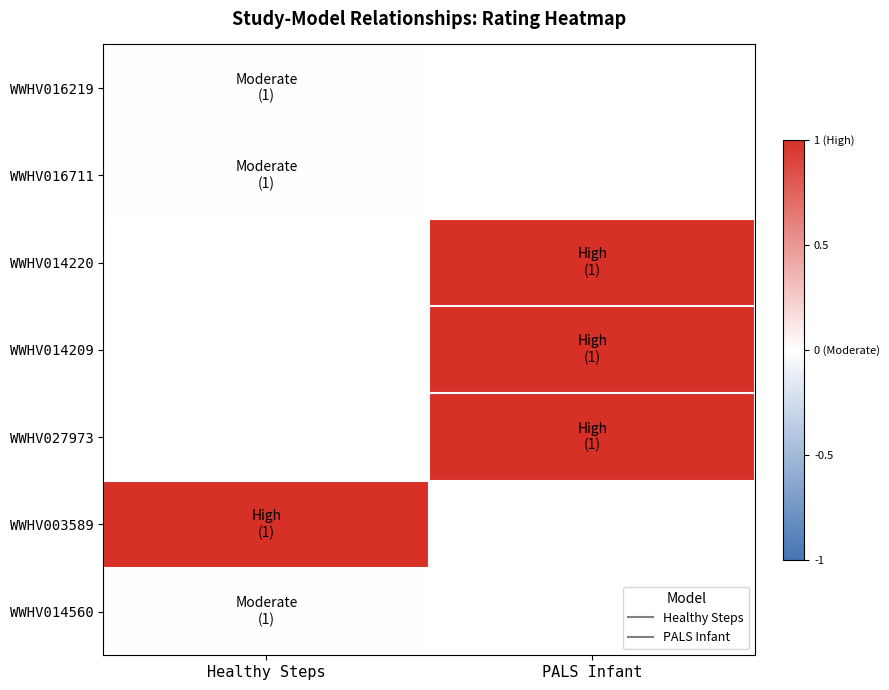

Which series has the largest range (max minus min)?

WWHV016219